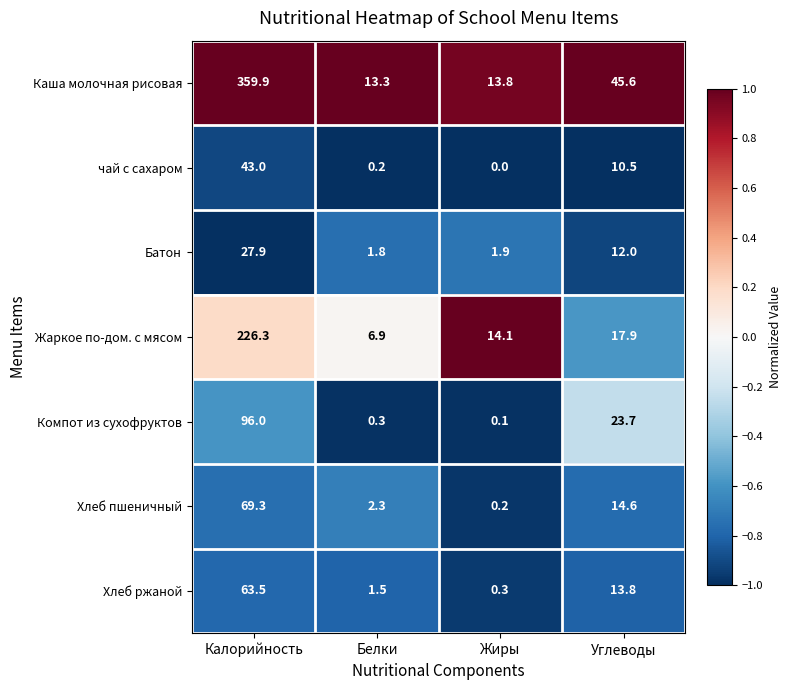

List the series in order of their peak value, lowest first.

Батон, чай с сахаром, Хлеб ржаной, Хлеб пшеничный, Компот из сухофруктов, Жаркое по-дом. с мясом, Каша молочная рисовая